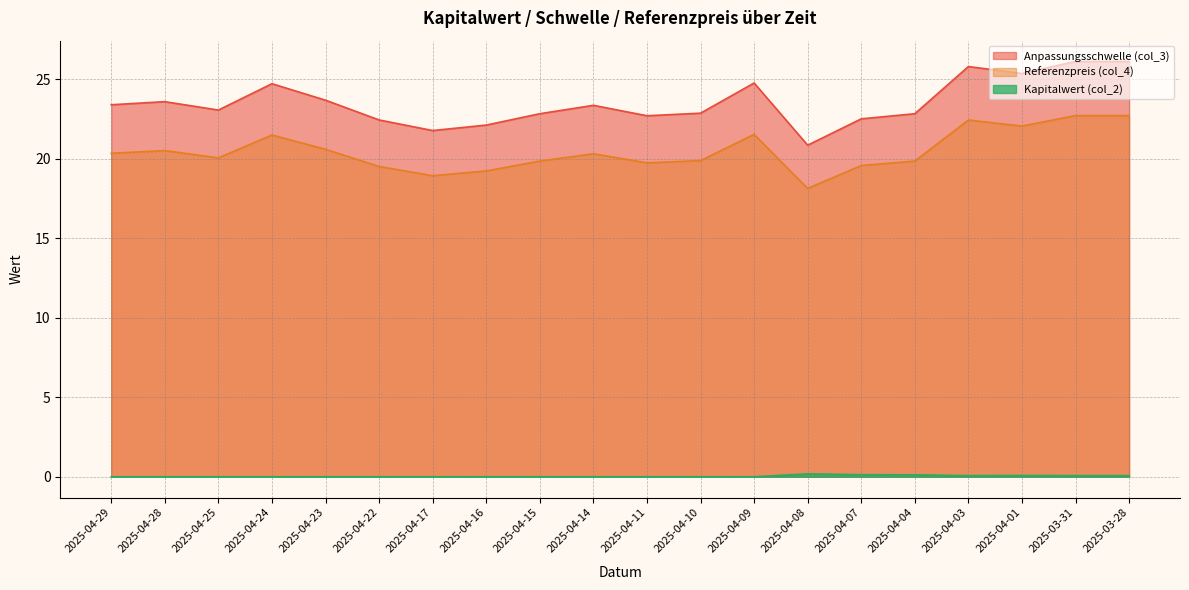

What is the label of the 7th point from the left?

2025-04-17